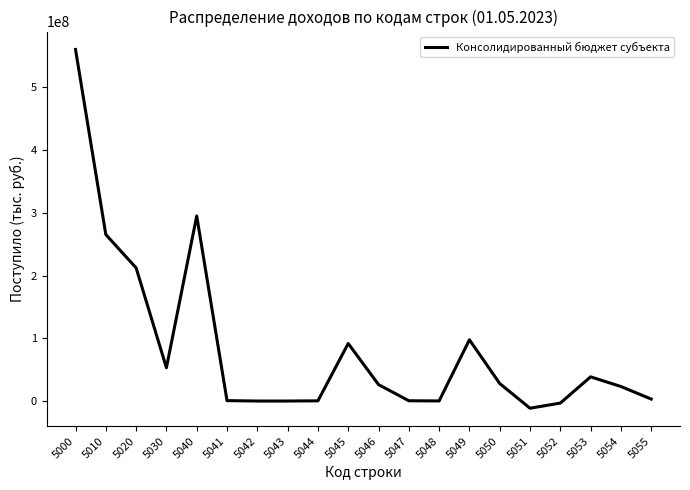

At which category does the data reach its first local peak?

5040